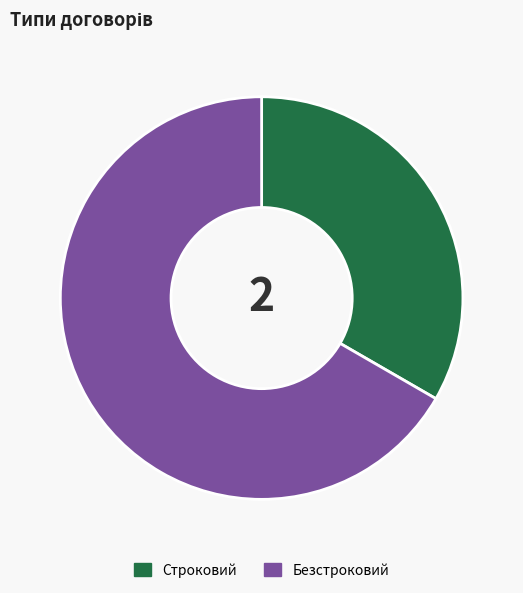

Between Строковий and Безстроковий, which is larger?

Безстроковий